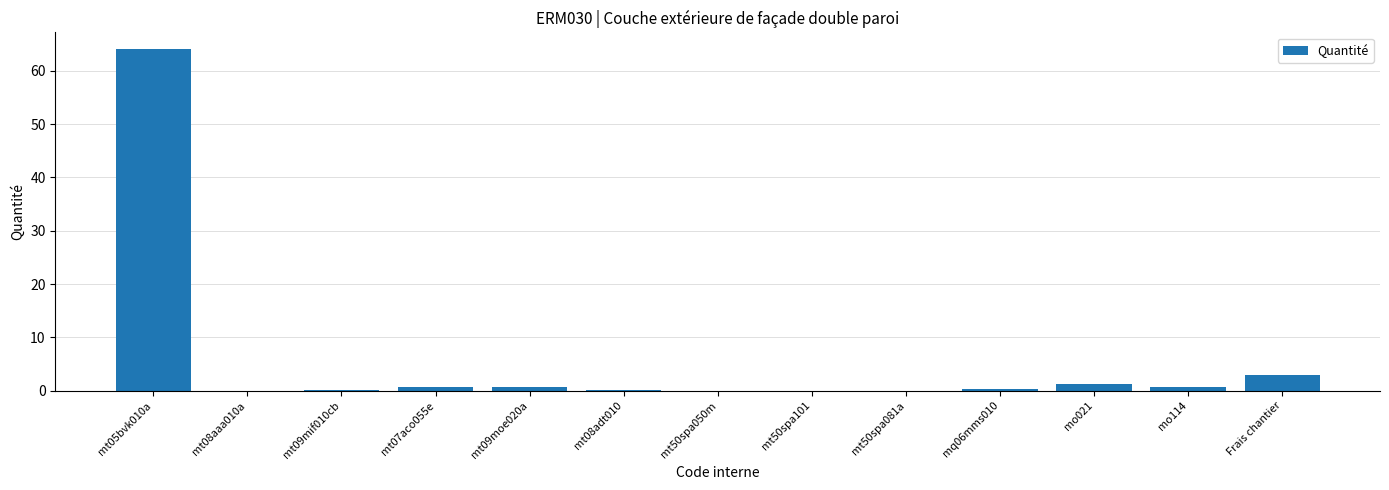

True or false: the data shows 0.0 at mt50spa101.

True